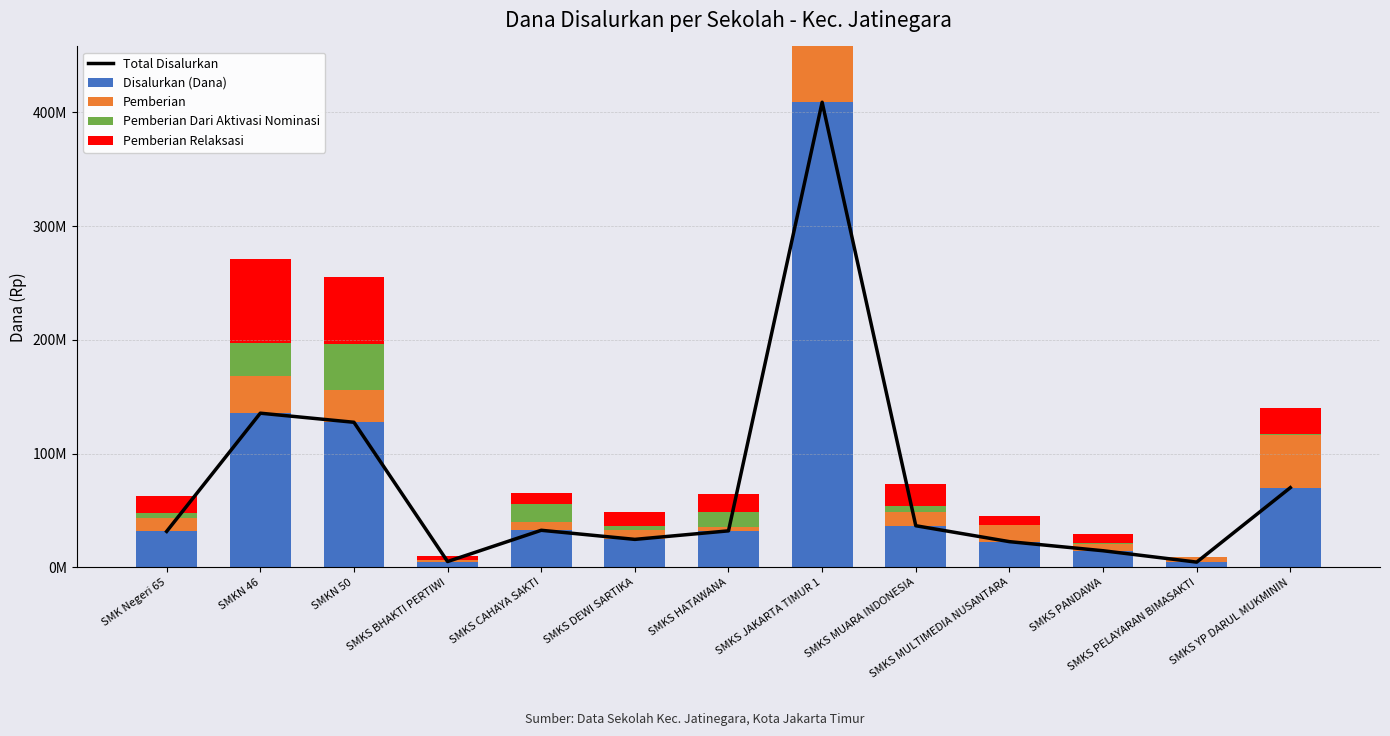

What is the average value of the Total Disalurkan series?

72730769